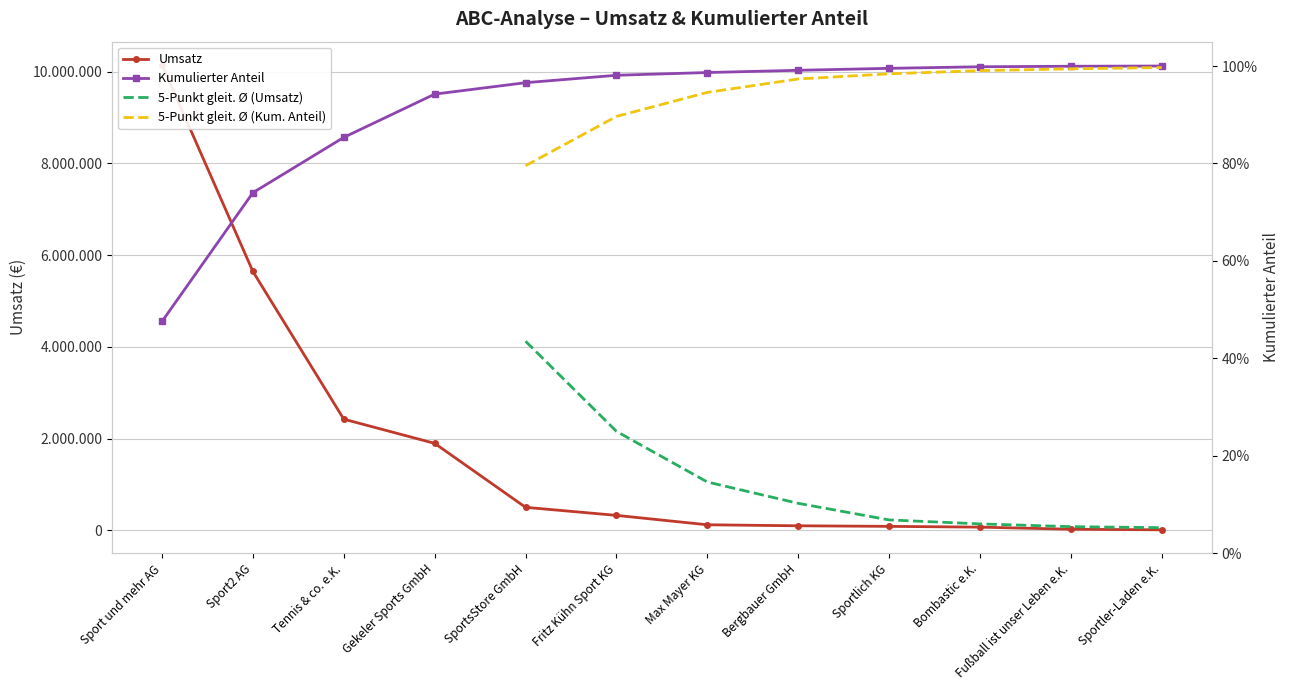

Does the chart have visible grid lines?

Yes